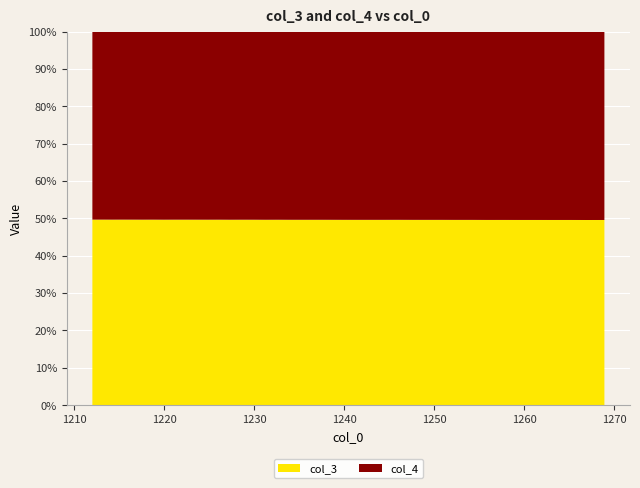

Reading left to right, list all the values displayed in this chart.

col_3: 1212.02=0.5	1213.1=0.5	1214.19=0.5	1215.3=0.6	1216.42=0.6	1217.56=0.6	1218.72=0.6	1219.89=0.6	1221.08=0.6	1222.29=0.6	1223.51=0.6	1224.76=0.6	1226.02=0.6	1227.3=0.6	1228.6=0.7	1229.92=0.7	1231.26=0.7	1232.63=0.7	1234.01=0.7	1235.41=0.7	1236.84=0.7	1238.29=0.7	1239.76=0.7	1241.26=0.7	1242.78=0.8	1244.33=0.8	1245.9=0.8	1247.49=0.8	1249.12=0.8	1250.77=0.8	1252.44=0.8	1254.15=0.9	1255.89=0.9	1257.65=0.9	1259.45=0.9	1261.28=0.9	1263.14=0.9	1265.03=0.9	1266.96=1.0	1268.92=1.0
col_4: 1212.02=0.5	1213.1=0.5	1214.19=0.6	1215.3=0.6	1216.42=0.6	1217.56=0.6	1218.72=0.6	1219.89=0.6	1221.08=0.6	1222.29=0.6	1223.51=0.6	1224.76=0.6	1226.02=0.6	1227.3=0.7	1228.6=0.7	1229.92=0.7	1231.26=0.7	1232.63=0.7	1234.01=0.7	1235.41=0.7	1236.84=0.7	1238.29=0.7	1239.76=0.7	1241.26=0.8	1242.78=0.8	1244.33=0.8	1245.9=0.8	1247.49=0.8	1249.12=0.8	1250.77=0.8	1252.44=0.9	1254.15=0.9	1255.89=0.9	1257.65=0.9	1259.45=0.9	1261.28=0.9	1263.14=0.9	1265.03=1.0	1266.96=1.0	1268.92=1.0